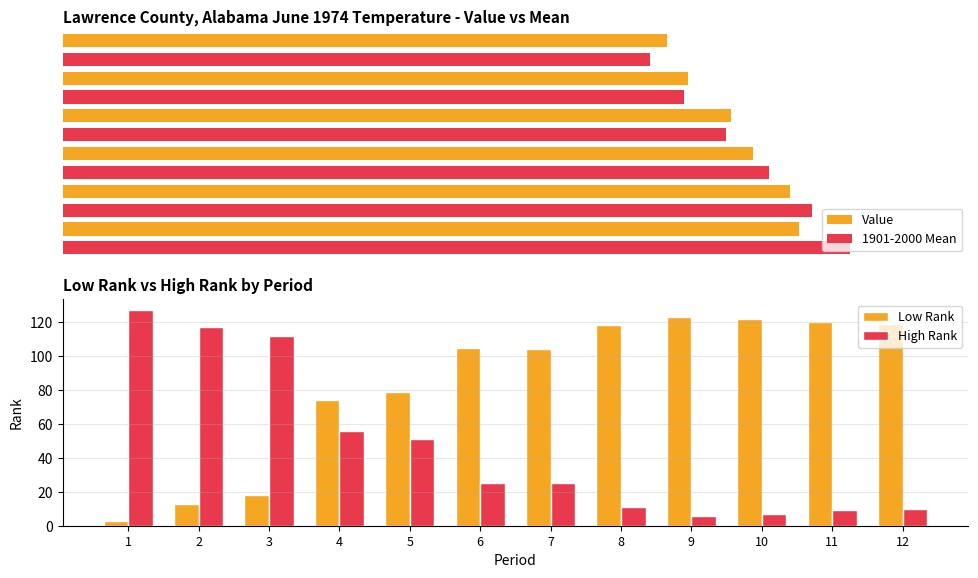

True or false: Low Rank has a value of 67 at 10.

False